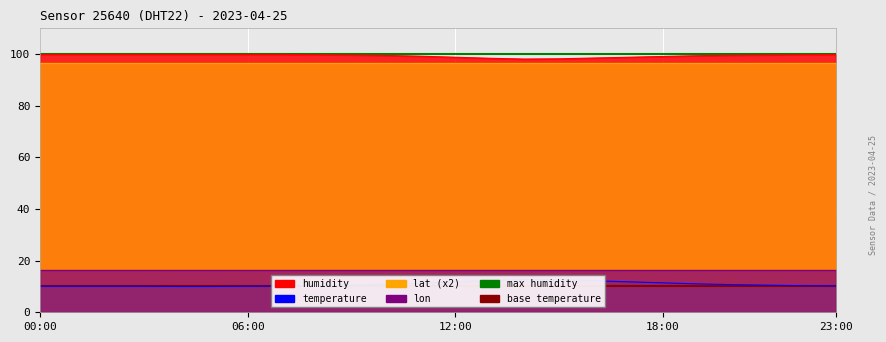

Is the value of base temperature at 06:00 greater than the value of max humidity at 06:00?

No